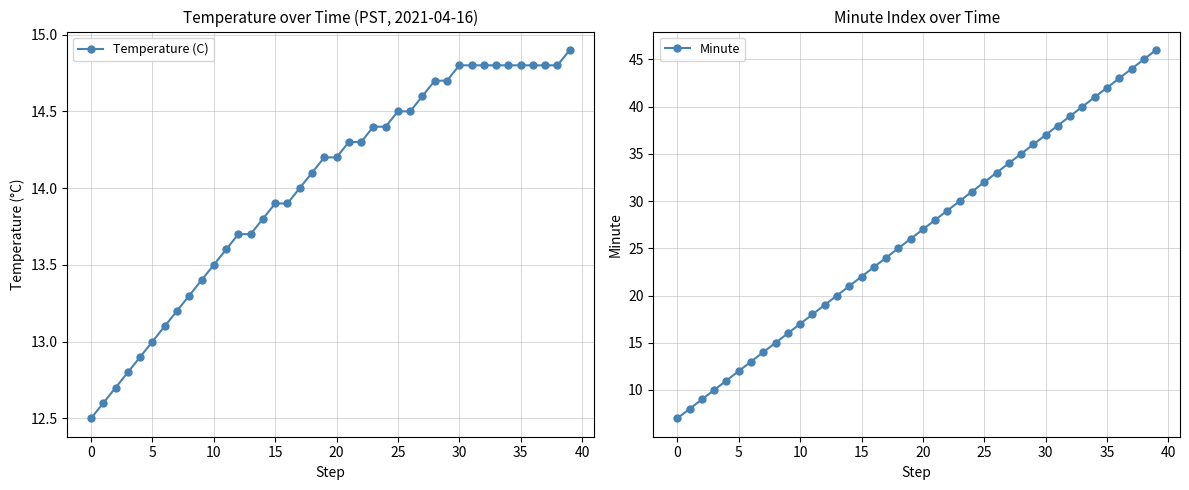

Which series ends up on top after the final intersection of Temperature (C) and Minute?

Minute